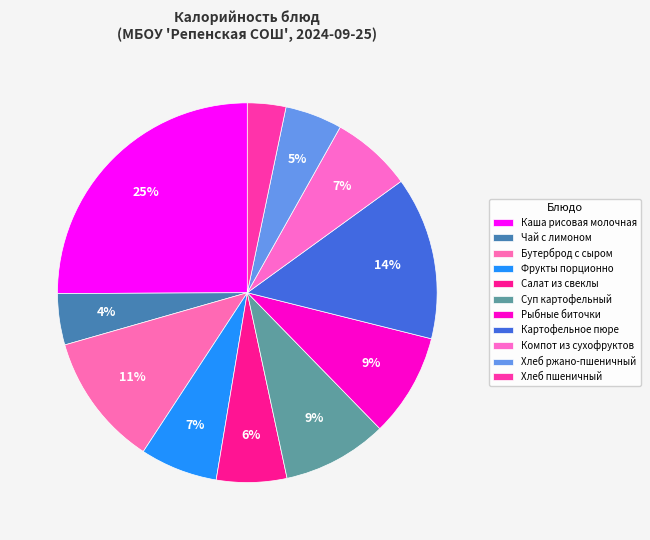

Which has a higher value, Фрукты порционно or Рыбные биточки?

Рыбные биточки